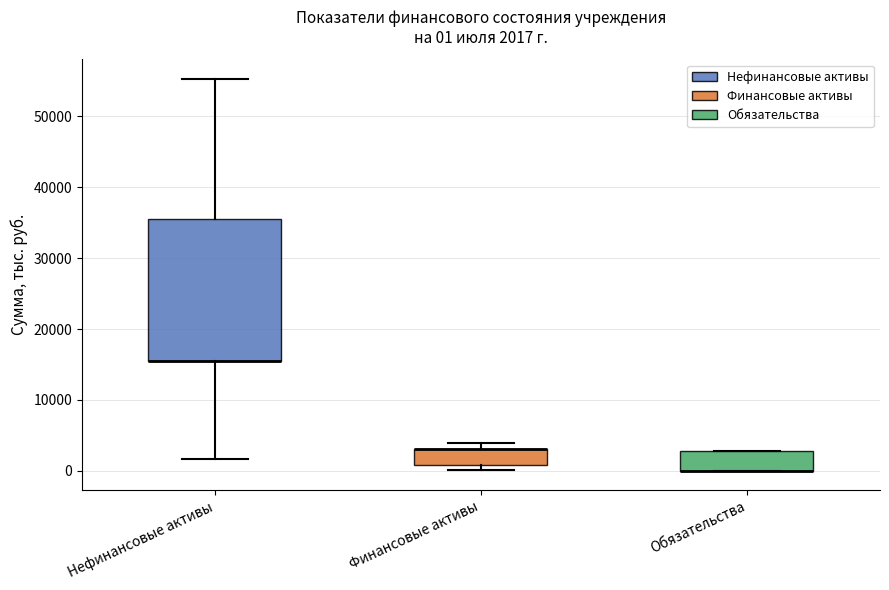

Which box is the tallest, from its lower edge to its upper edge?

Нефинансовые активы